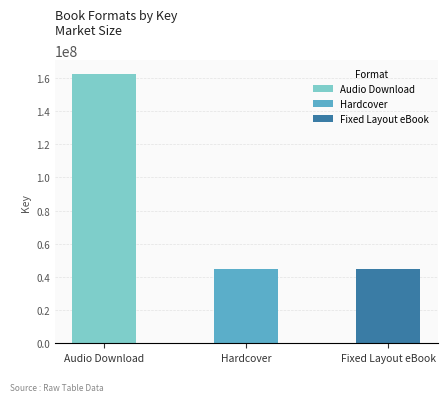

The value at Hardcover is 77358692. True or false?

False